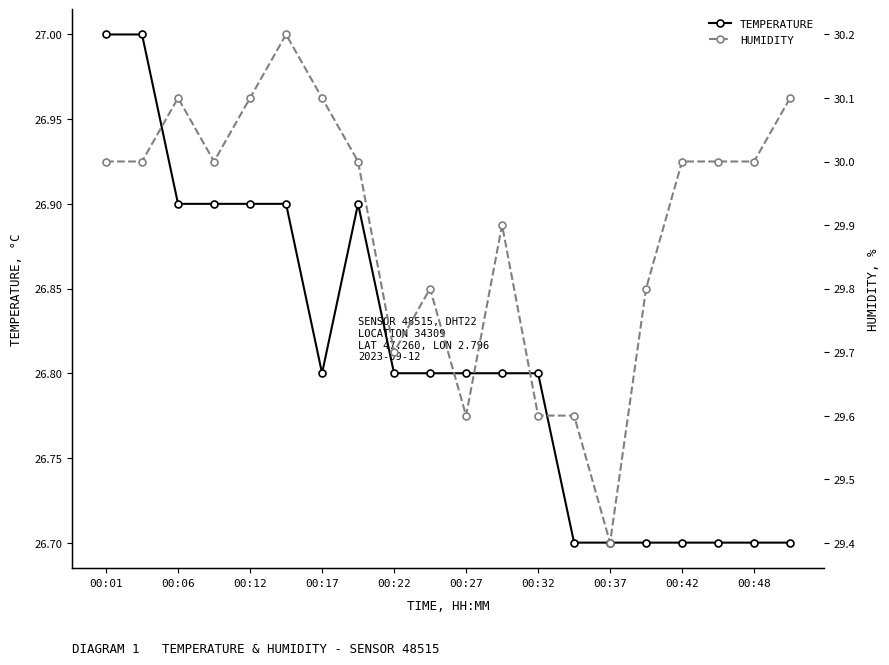

List the series in order of their peak value, lowest first.

temperature, humidity